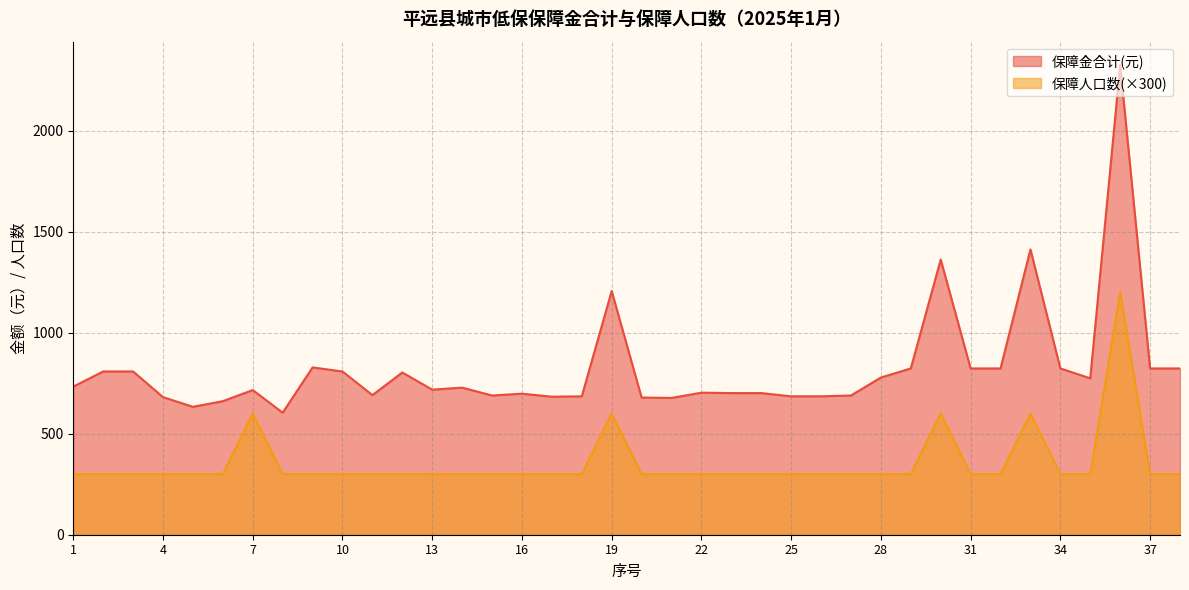

Which series has the largest range (max minus min)?

保障金合计(元)